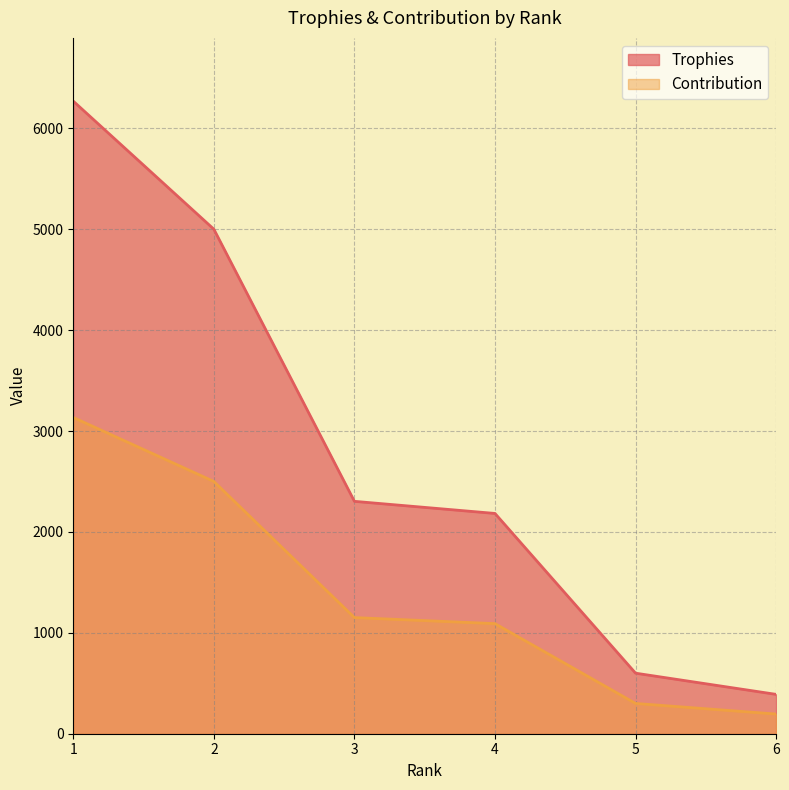

Which series has the largest total across all categories?

Trophies